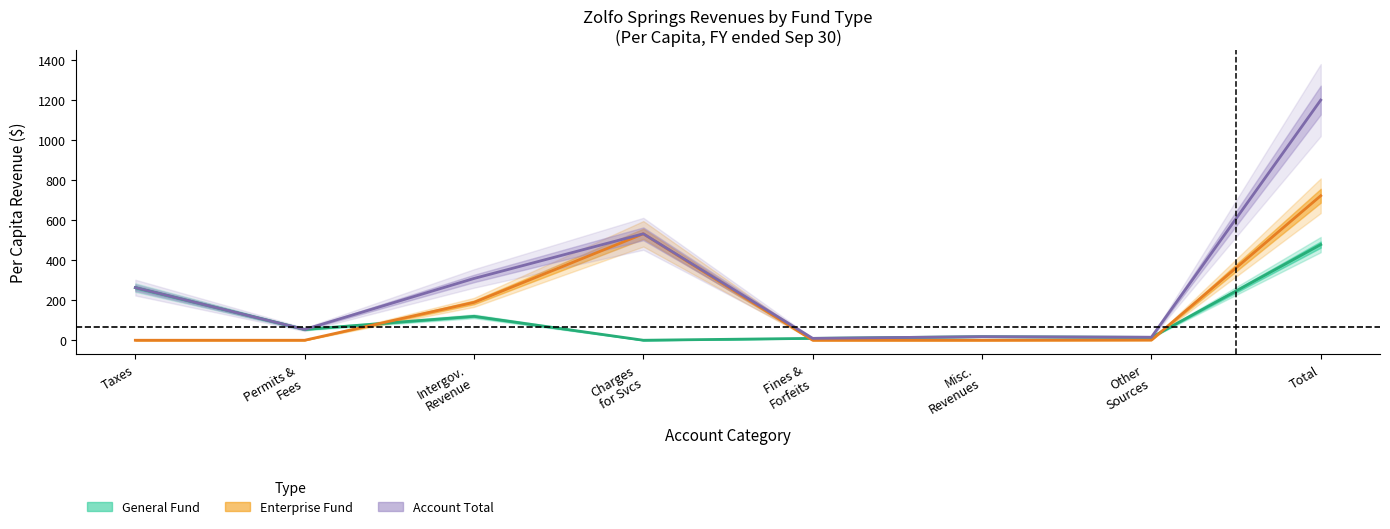

The Enterprise series shows 418.3 at Taxes. True or false?

False